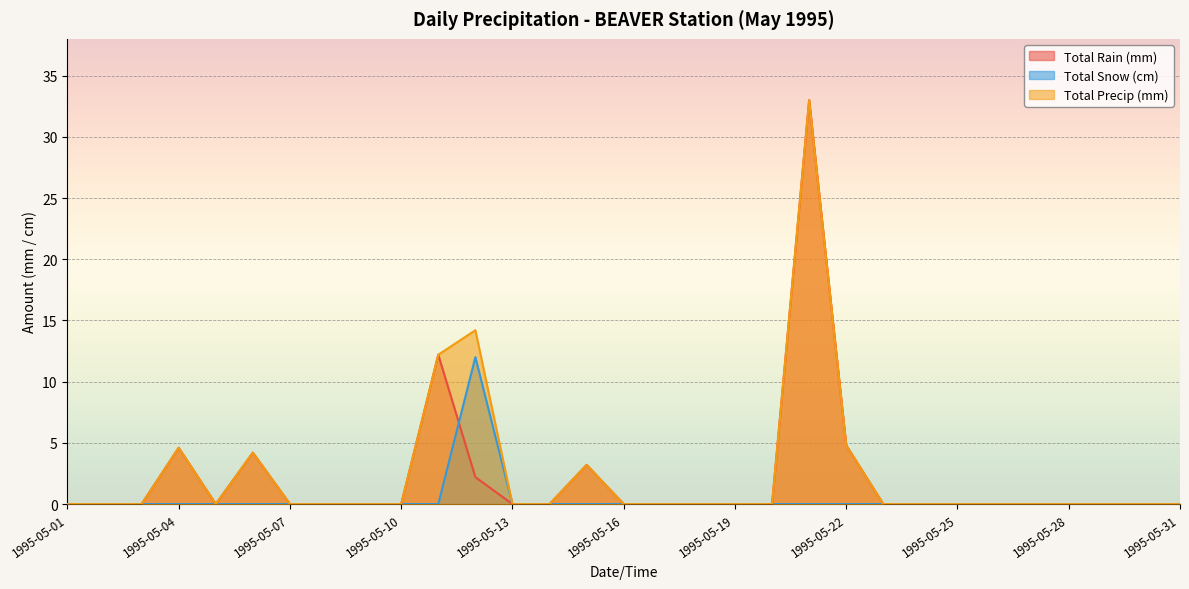

Is it true that Total Precip (mm) equals 0.0 at 1995-05-19?

True